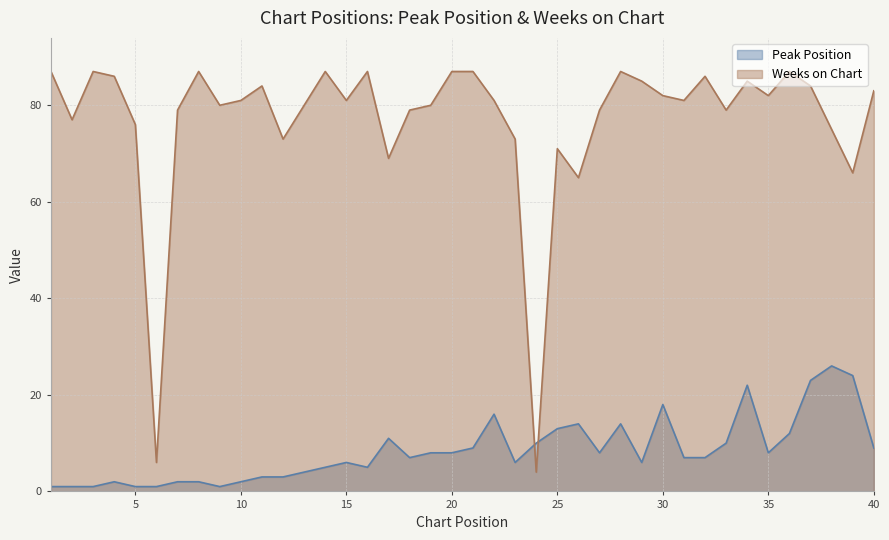

At 35, list the series in order from smallest to largest.

Peak Position, Weeks on Chart